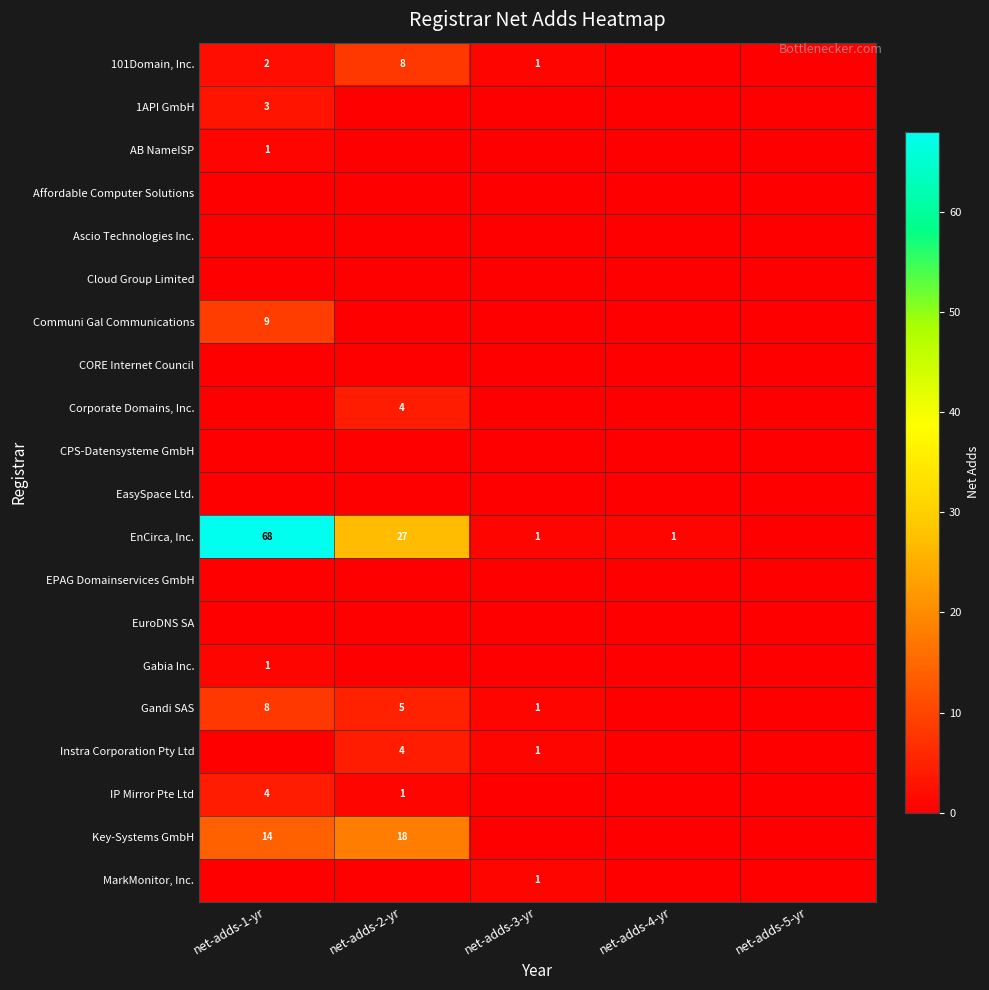

True or false: Gandi SAS has a value of 3 at net-adds-2-yr.

False